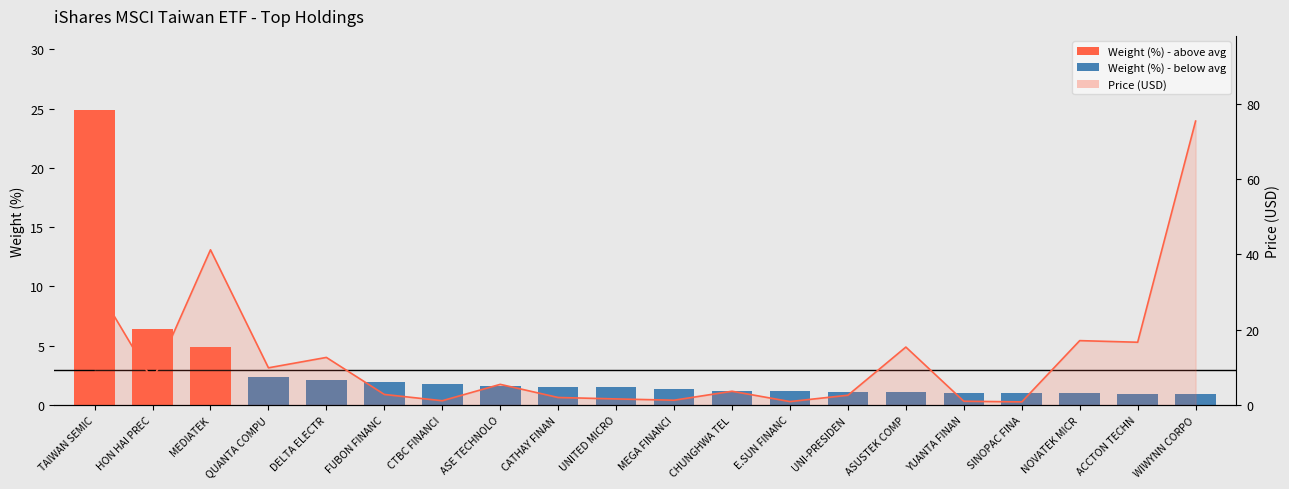

Between HON HAI PREC and CTBC FINANCI, which is larger?

HON HAI PREC